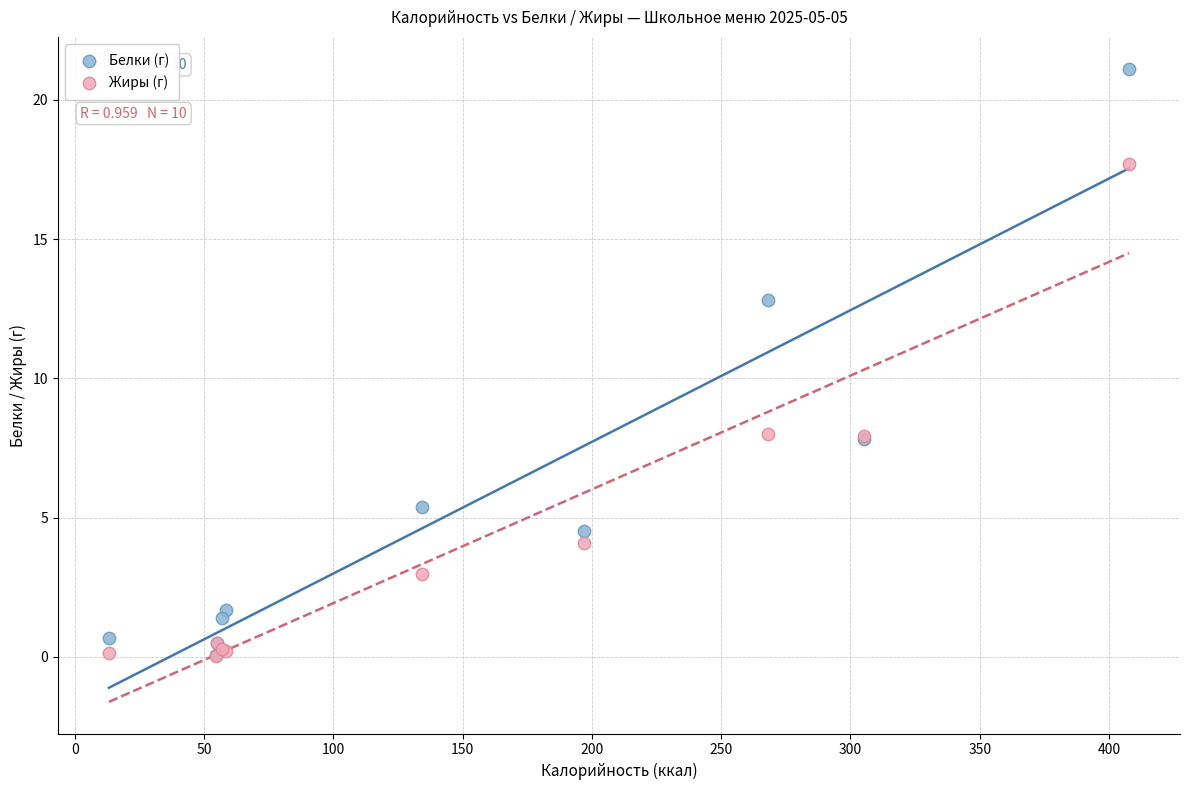

Which series reaches the maximum Y coordinate?

Белки (г)